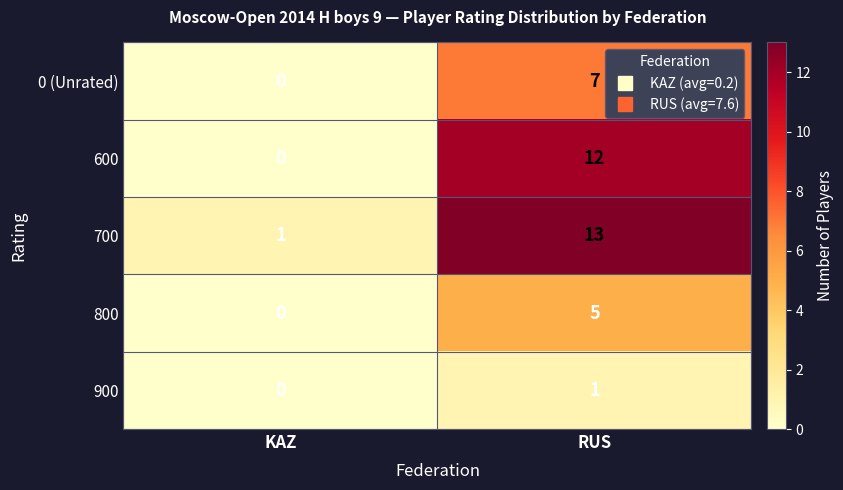

What is the sum of all 700 values?

14